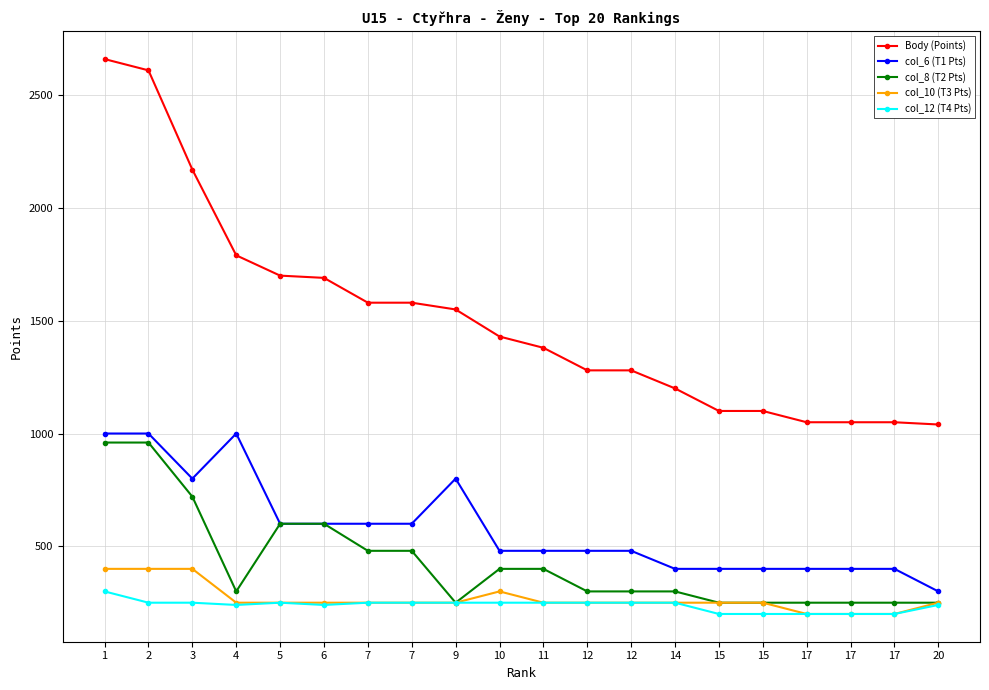

True or false: col_10 (T3 Pts) has a value of 250 at 4.

True